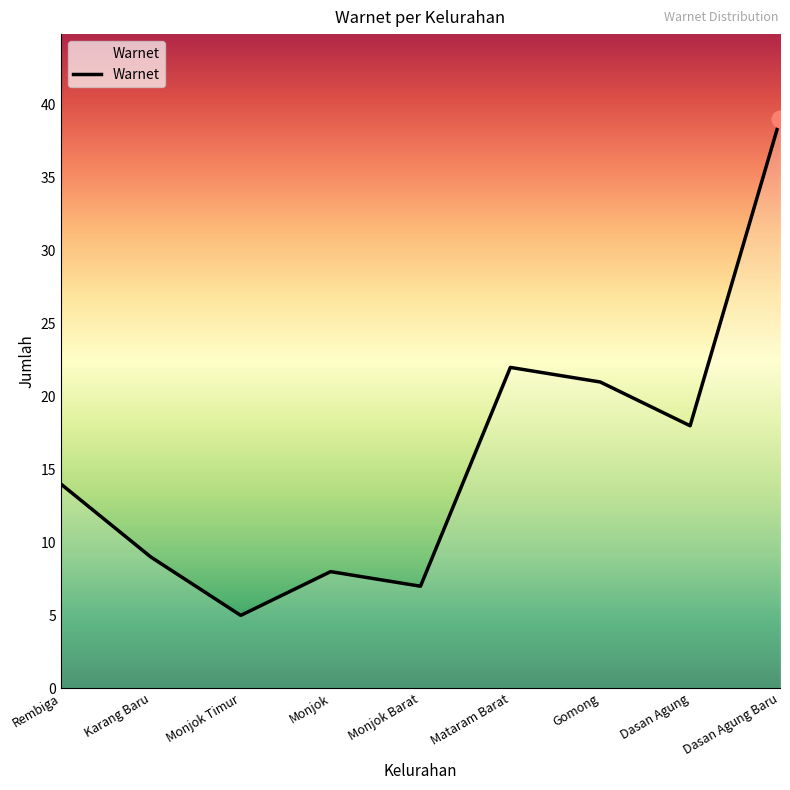

Read the value at Dasan Agung, to the nearest 10.

20